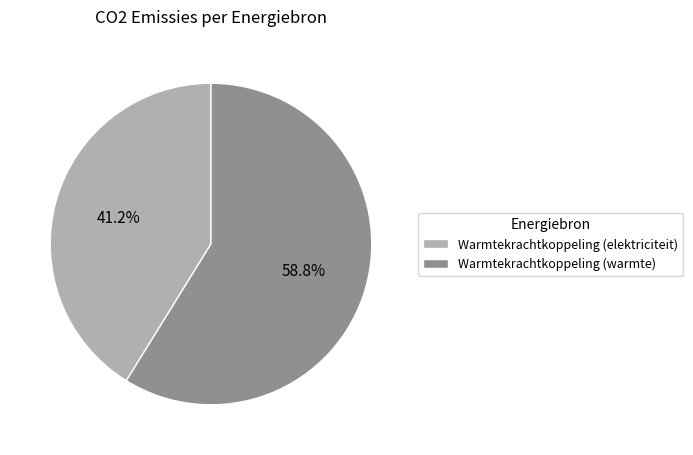

The Warmtekrachtkoppeling (warmte) slice represents 72% of the pie. True or false?

False